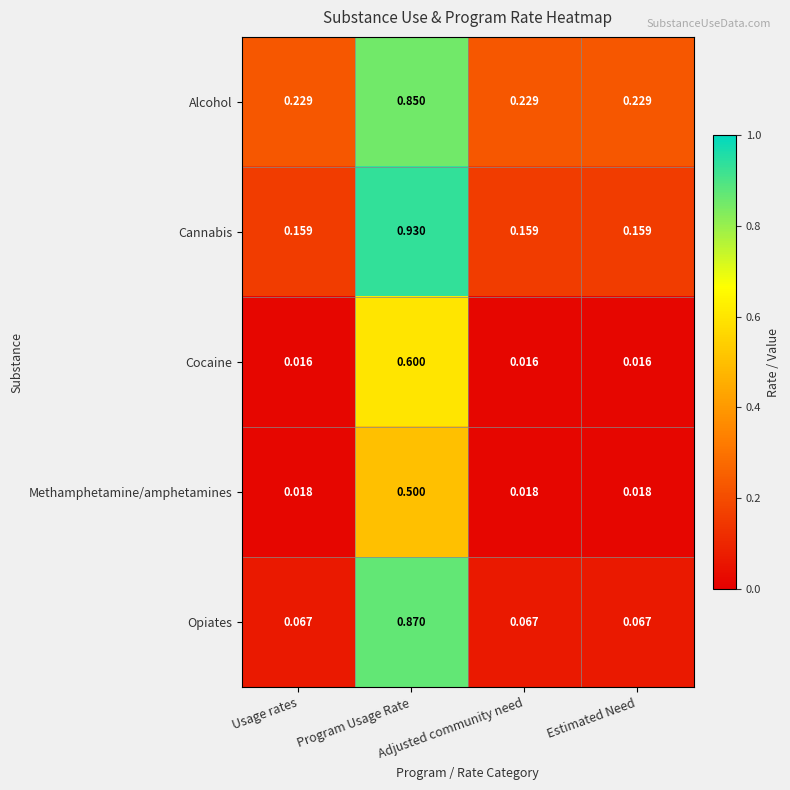

Which series has the largest range (max minus min)?

Opiates